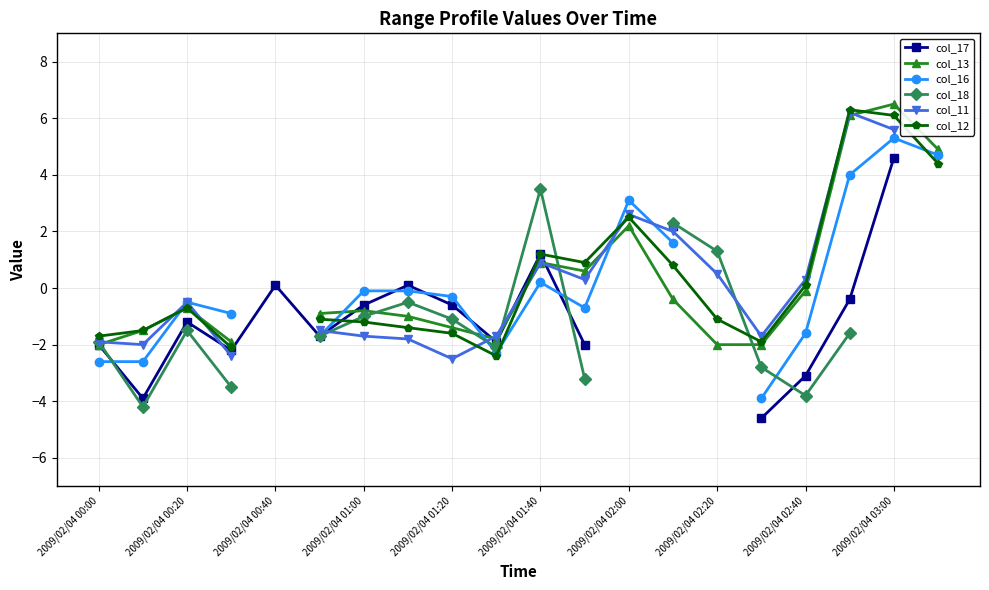

True or false: col_13 has more than 1 interior local peaks.

True